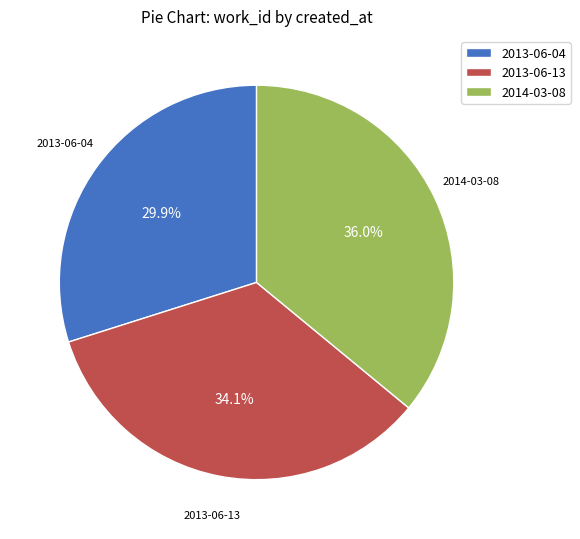

What is the ratio of the value at 2013-06-13 to the value at 2014-03-08?

0.9